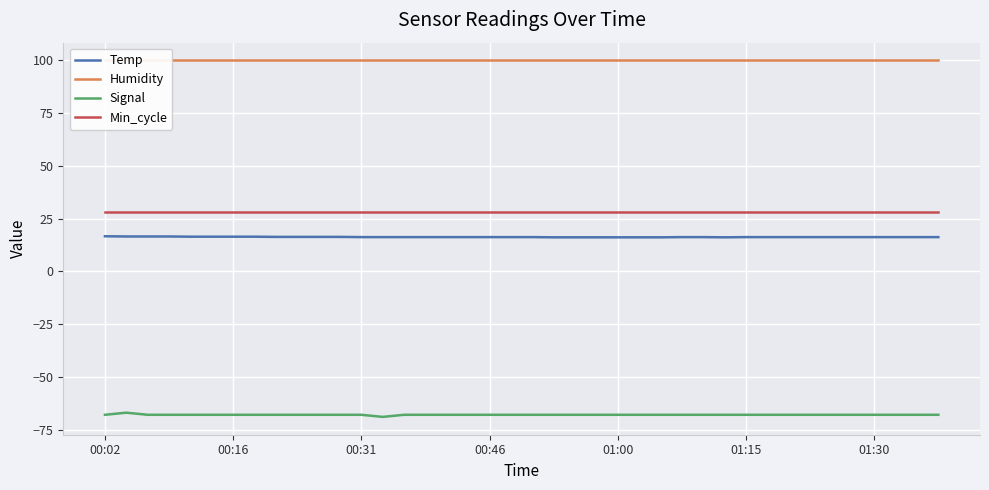

What is the lowest value of the Min_cycle series?

28.0